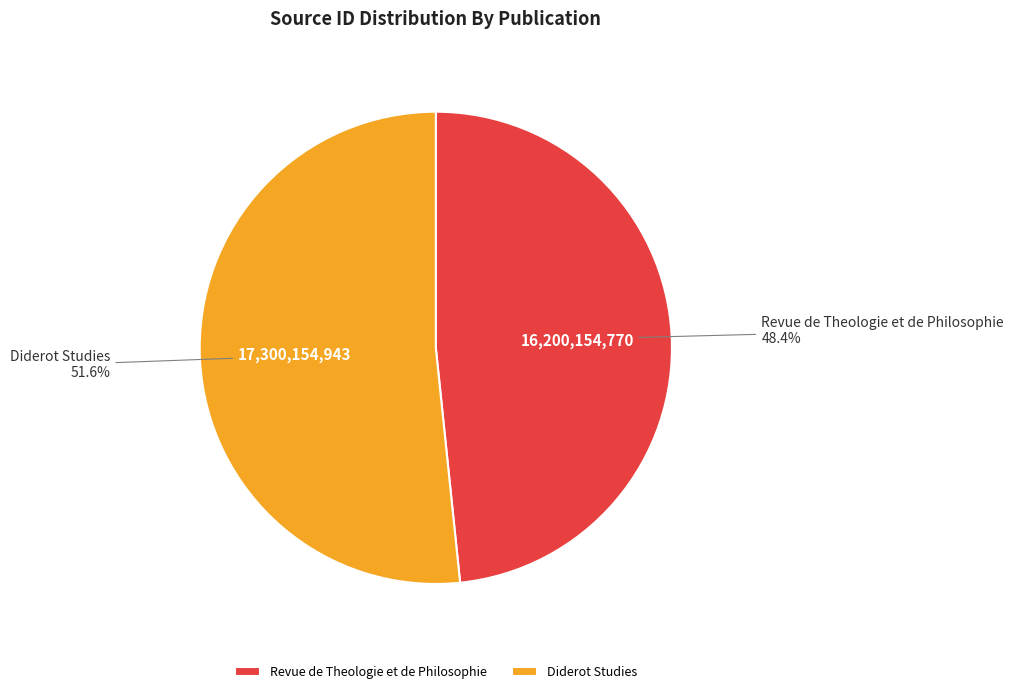

Is it true that Revue de Theologie et de Philosophie is 43% of the pie?

False